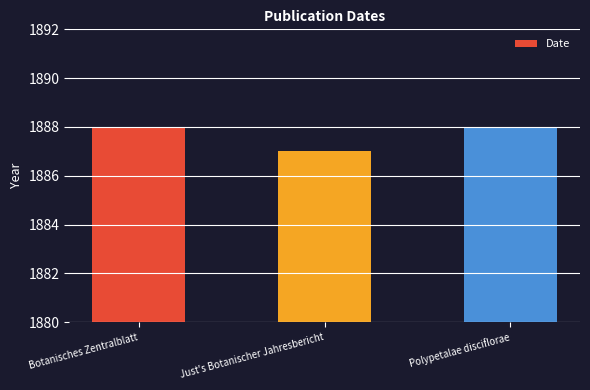

The value at Just's Botanischer Jahresbericht is 3021. True or false?

False